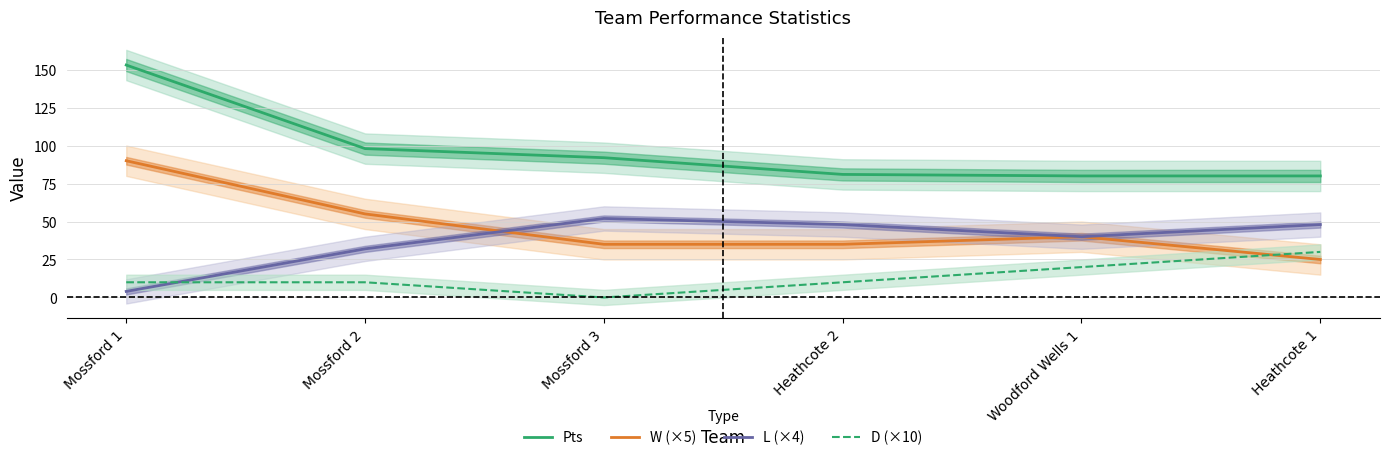

Which series has the largest range (max minus min)?

Pts